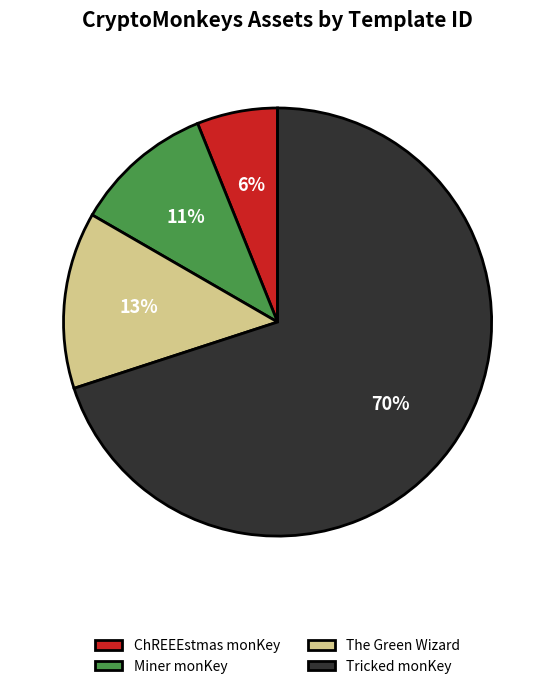

What is the majority slice?

Tricked monKey